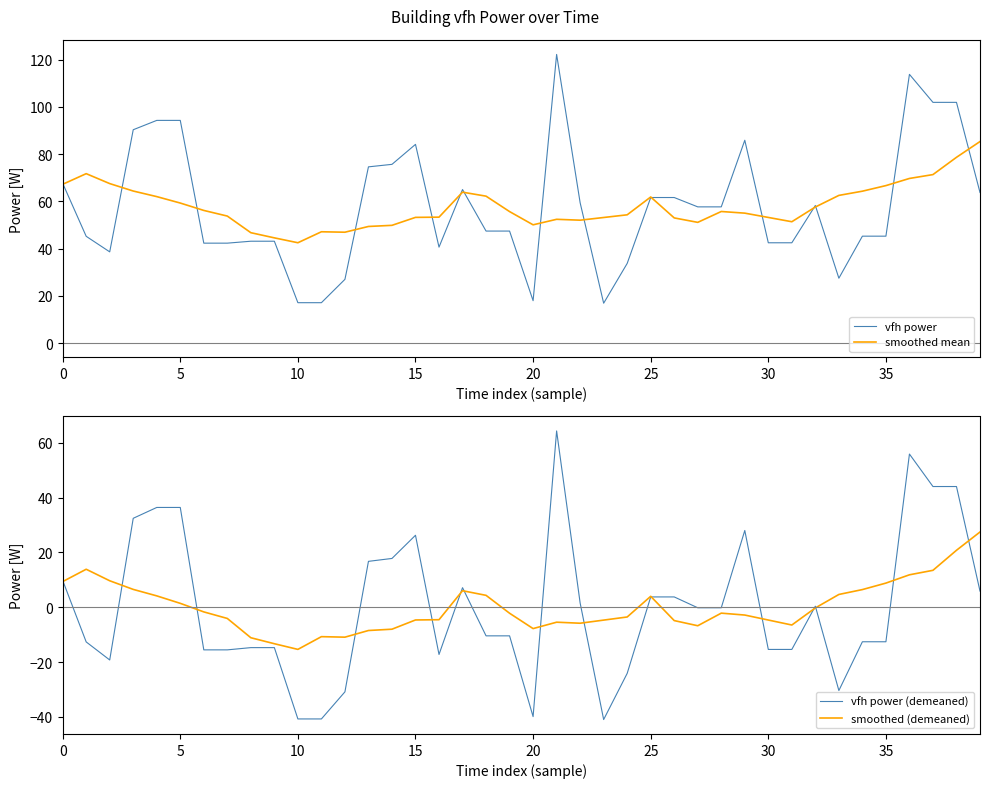

How many lines are shown in the chart?

4